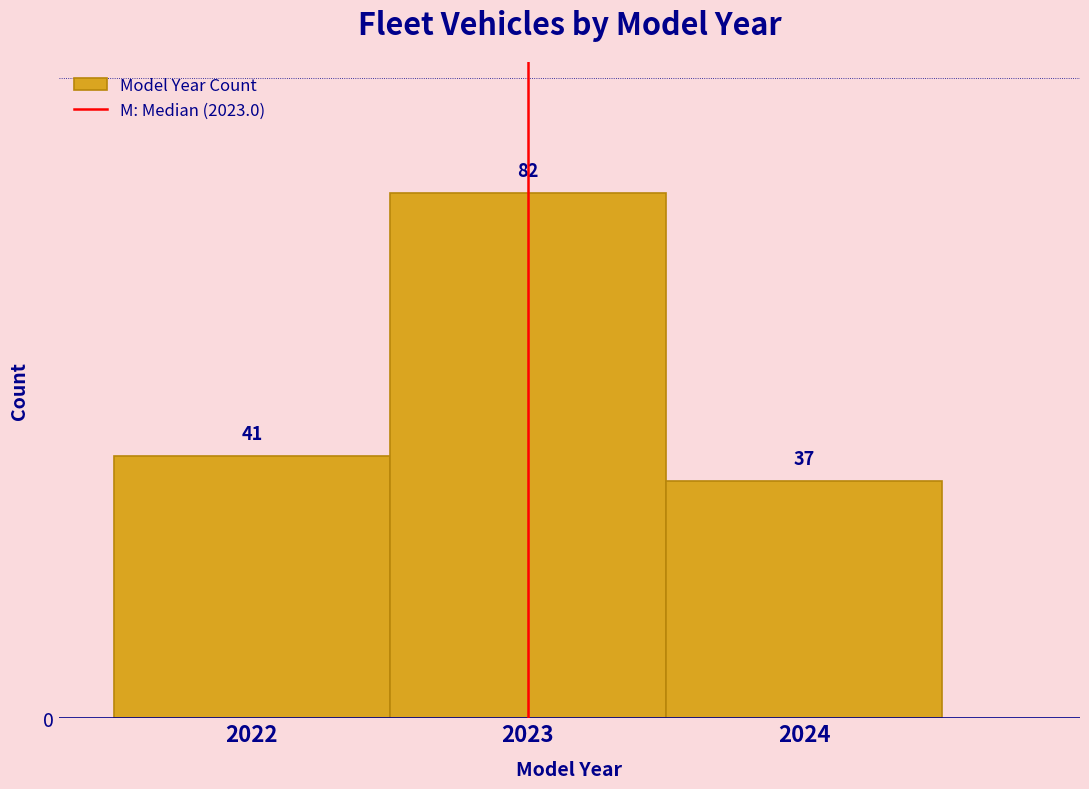

Reading left to right, list every bar in this chart as the range it spans on the x-axis followed by its height.

2021.5 to 2022.5: 41
2022.5 to 2023.5: 82
2023.5 to 2024.5: 37